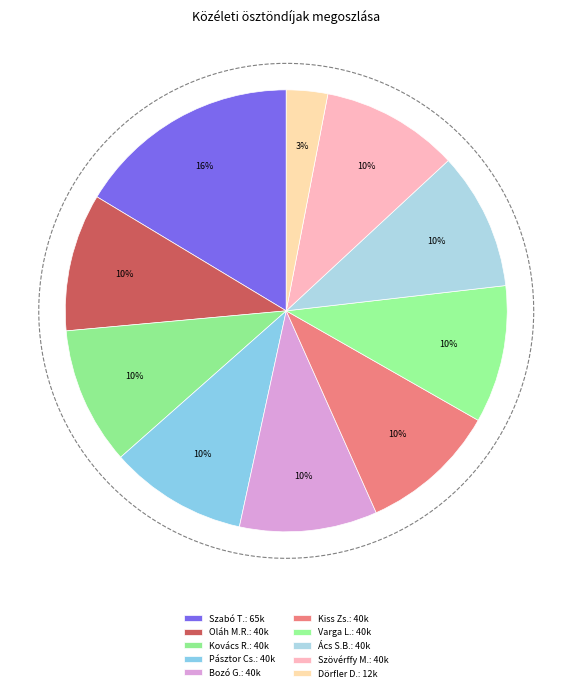

Does Varga Luca represent more than half of the total?

No